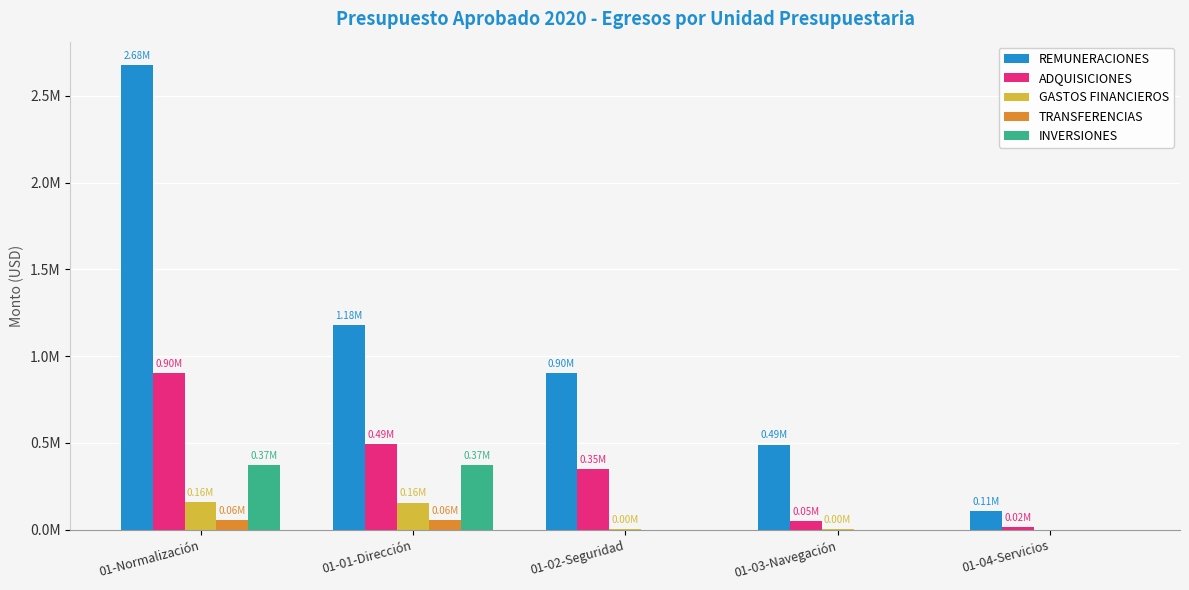

Reading right to left, transcribe all the data shown in this chart.

REMUNERACIONES: 107580	490120	901205	1180280	2679185
ADQUISICIONES: 15925	47215	346695	491760	901595
GASTOS FINANCIEROS: 0	1420	1790	155920	159130
TRANSFERENCIAS: 0	0	0	55000	55000
INVERSIONES: 0	0	0	373635	373635